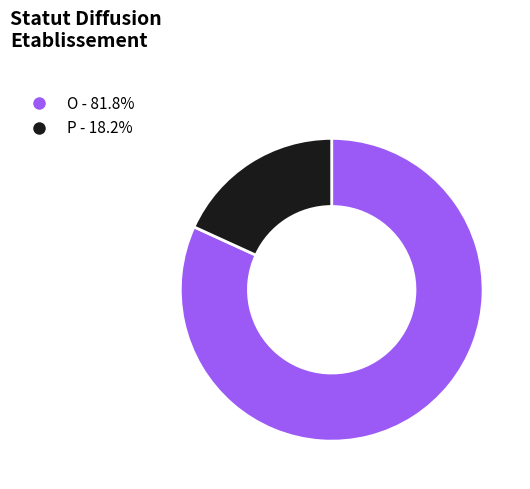

Which category accounts for the majority?

O